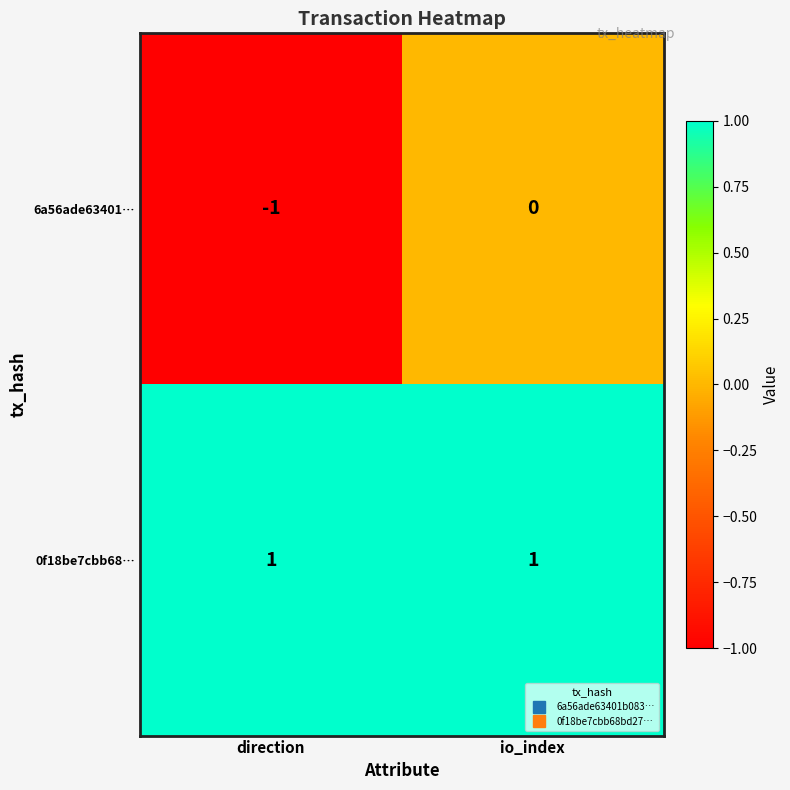

Is the value of 0f18be7cbb68… at io_index greater than the value of 6a56ade63401… at io_index?

Yes